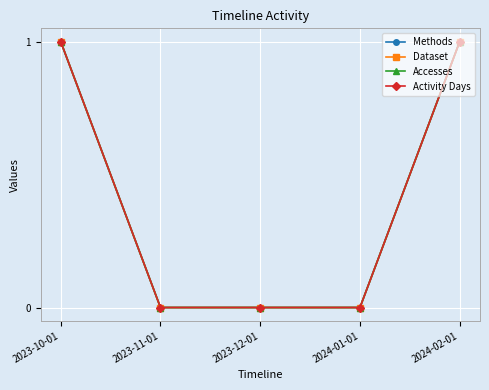

True or false: Dataset has more than 2 points higher than both neighbors.

False